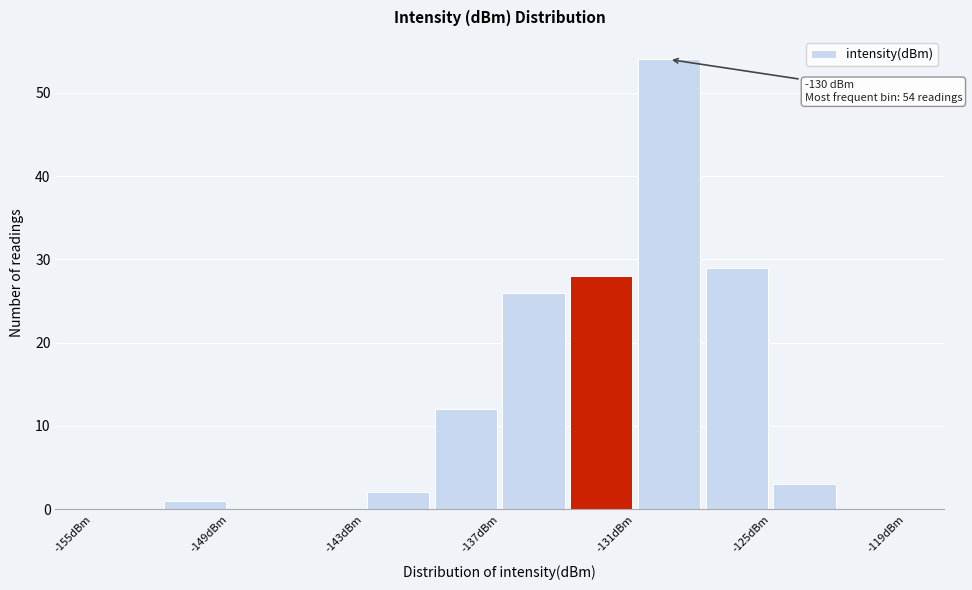

Around what value on the x-axis is the tallest bar? Give the approximate position of its centre, as read against the axis.

-129